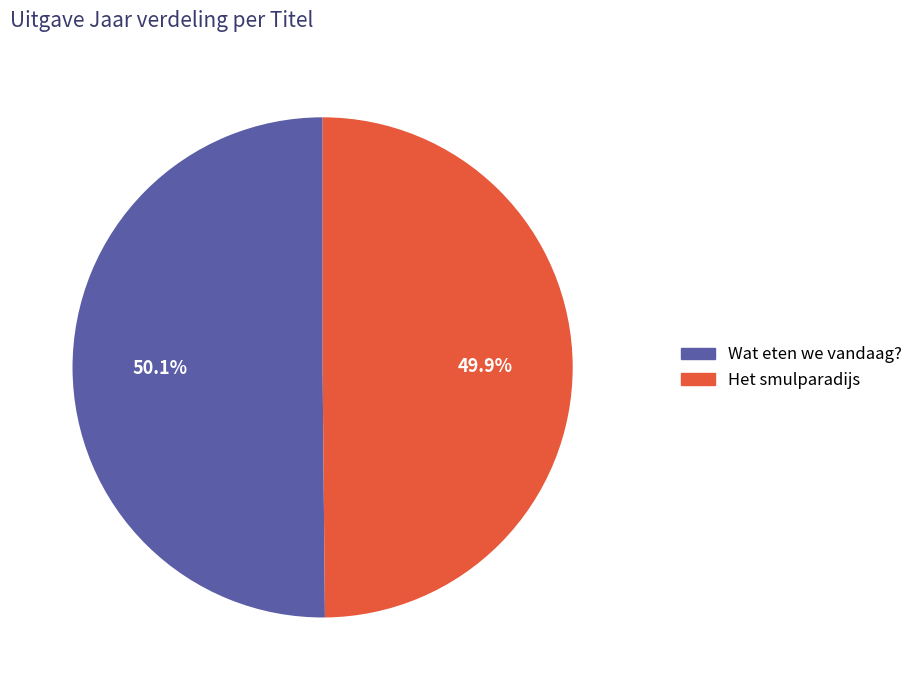

Approximately how many times larger is the value at Het smulparadijs compared to Wat eten we vandaag??

1.0